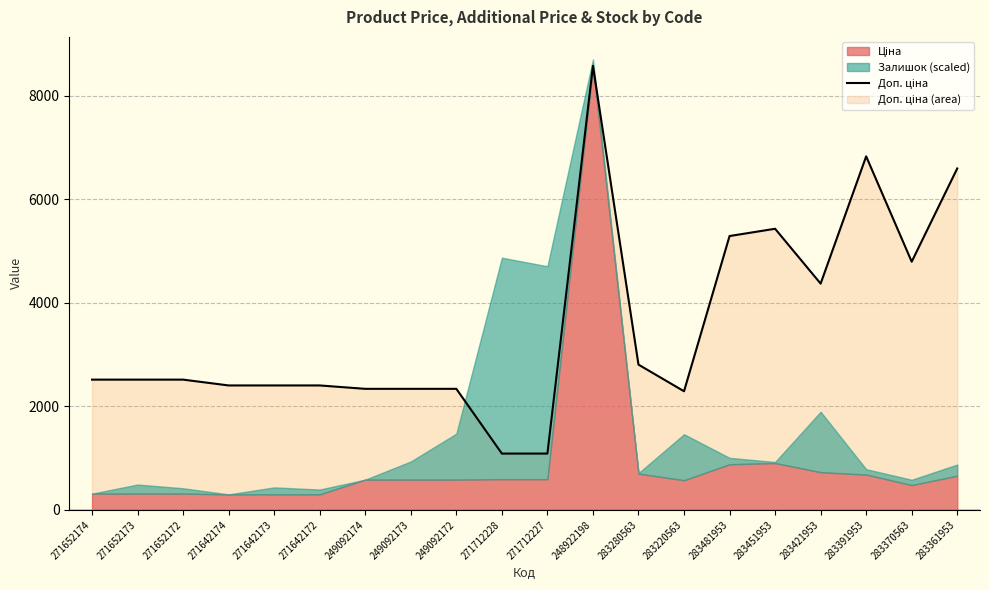

What position from the left is 271642173?

5